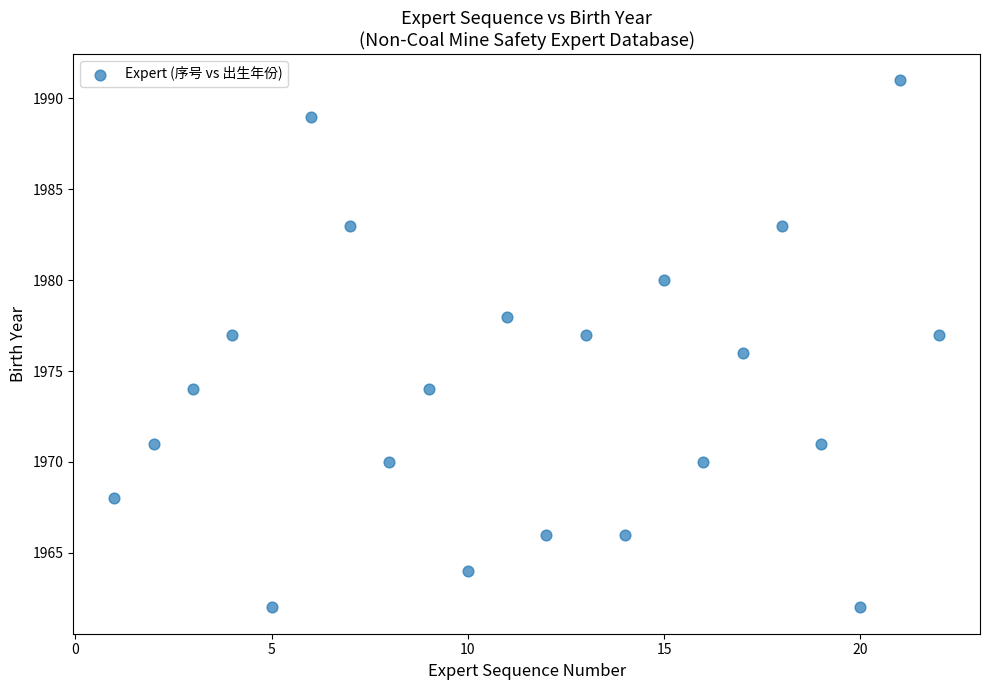

What is the range of X values (max minus min)?

21